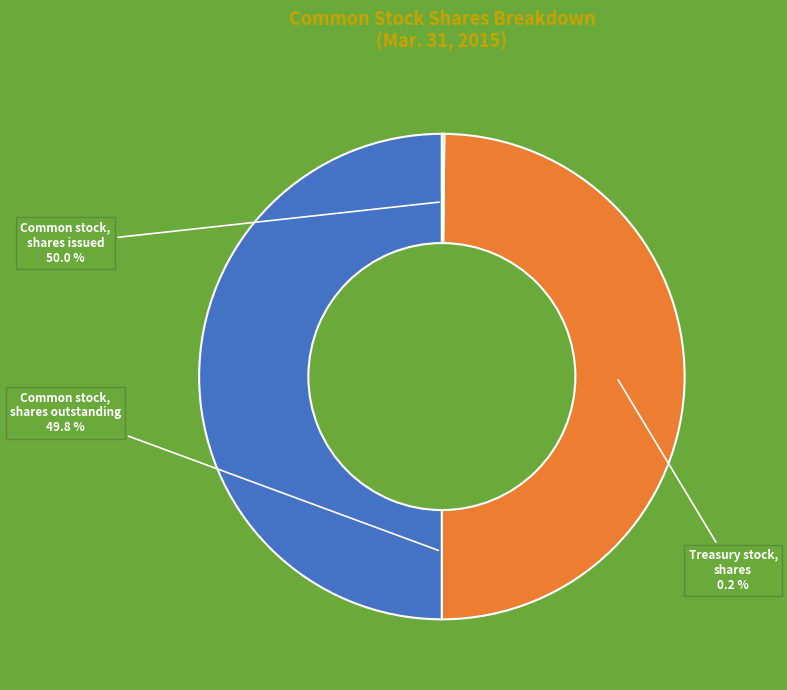

How many slices are in this pie chart?

3